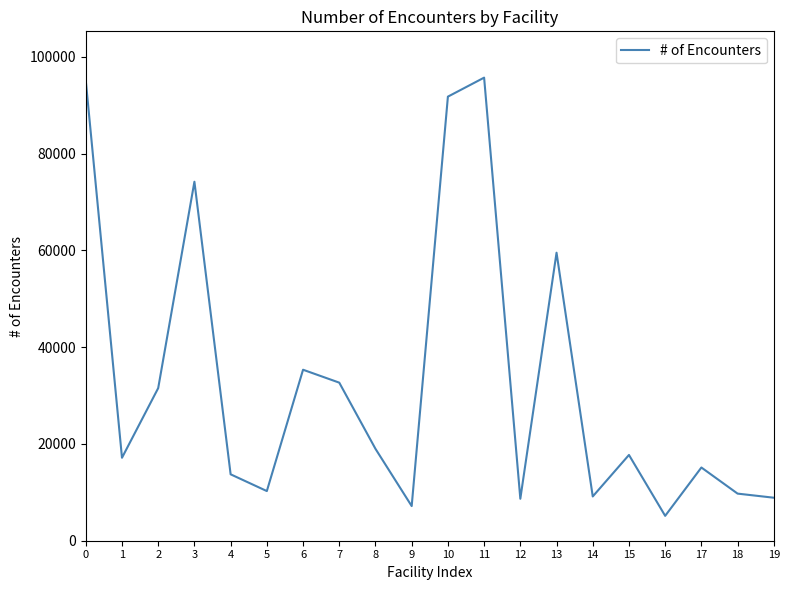

What is the ratio of the value at 12 to the value at 5?

0.8